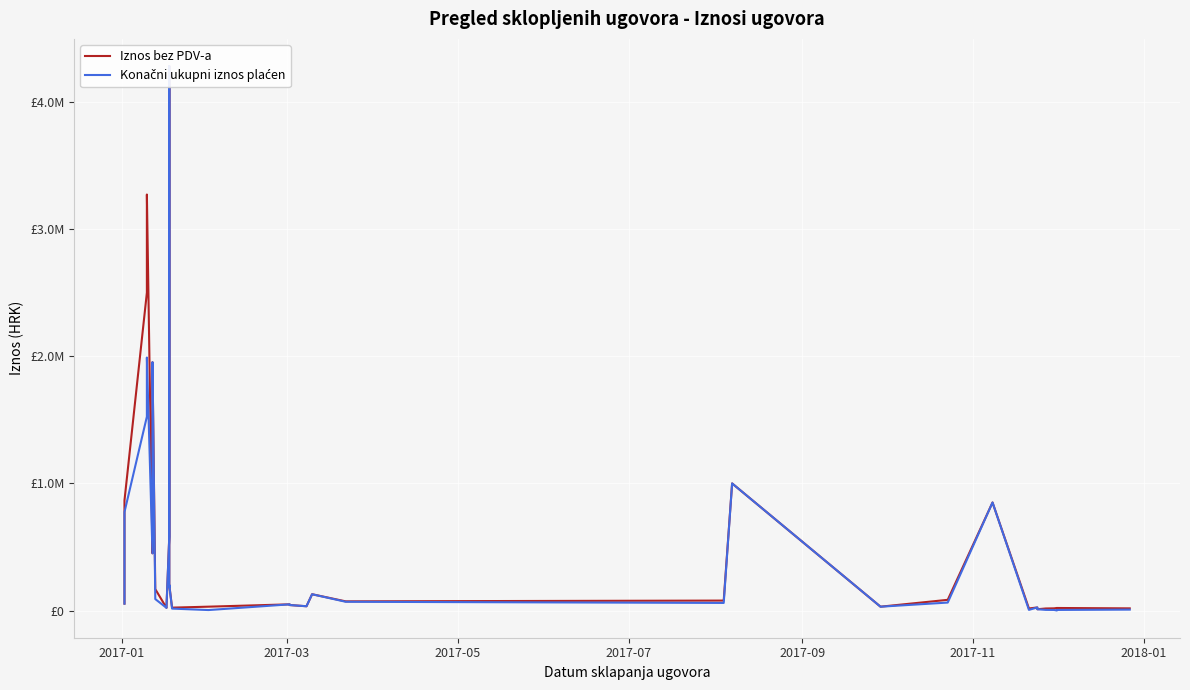

Between 2017-09 and 2018-01, which series saw the biggest shift?

Iznos bez PDV-a